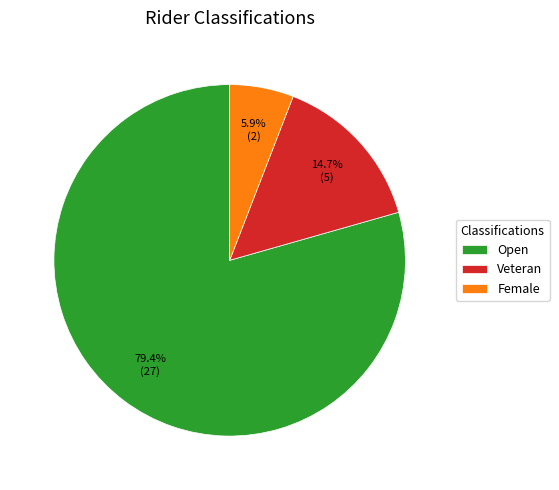

Rank the categories by value from lowest to highest.

Female, Veteran, Open